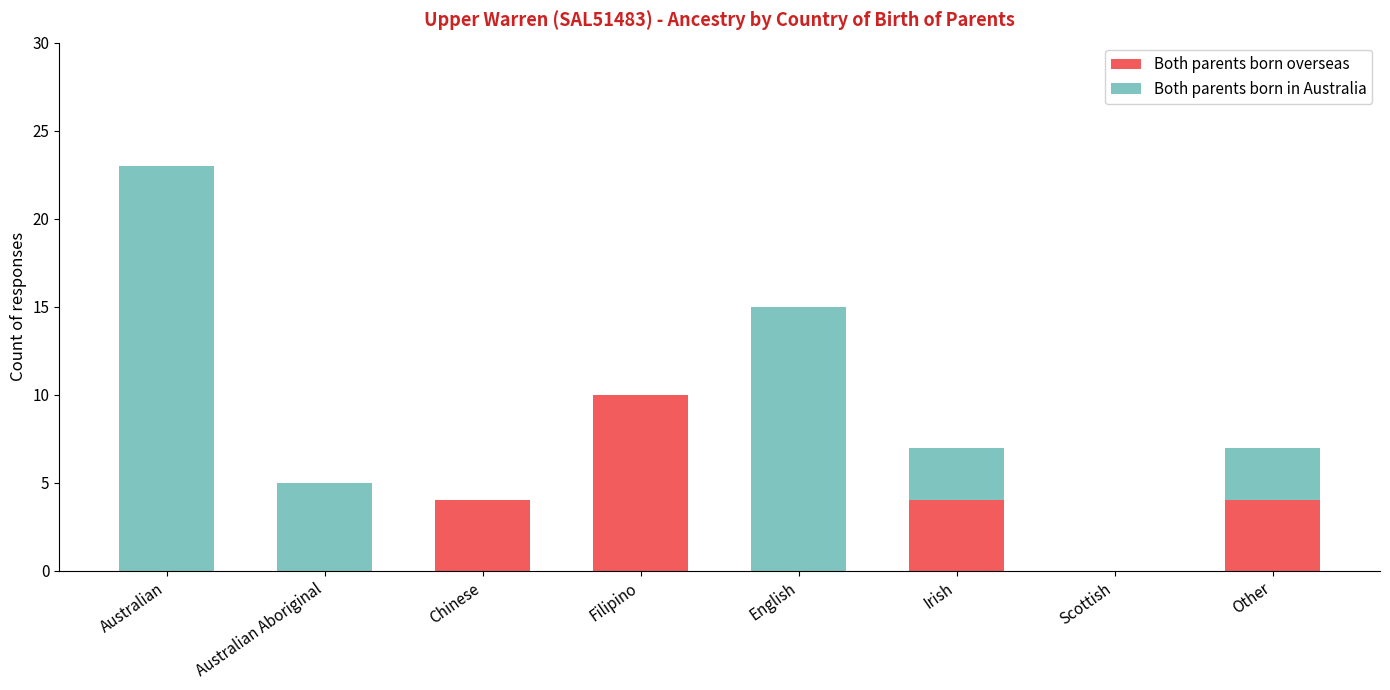

Reading left to right, transcribe the values for Both parents born overseas.

Australian=0	Australian Aboriginal=0	Chinese=4	Filipino=10	English=0	Irish=4	Scottish=0	Other=4